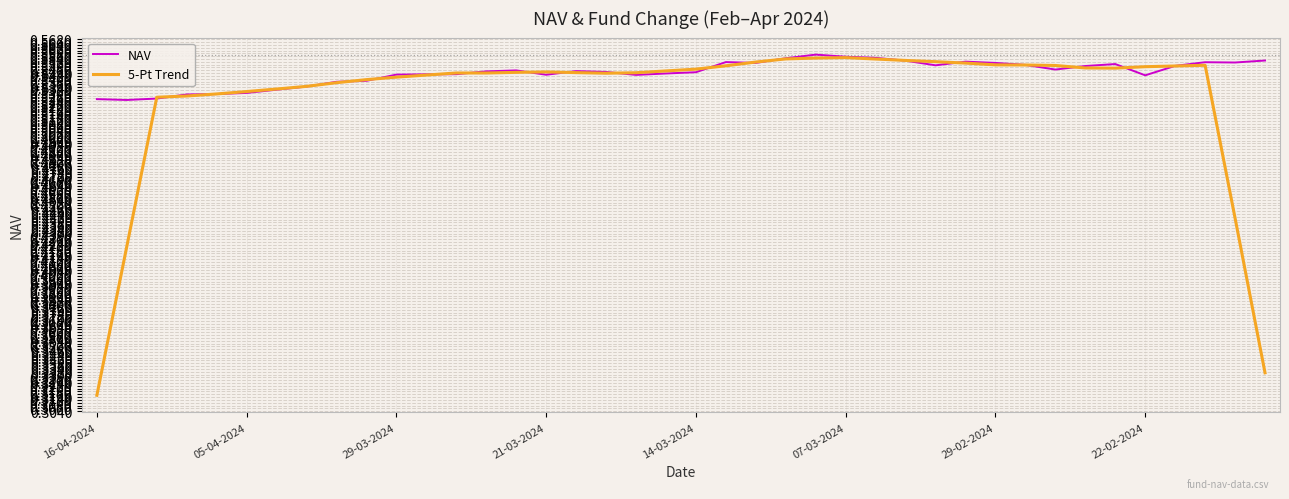

Which series has the largest range (max minus min)?

5-Pt Trend